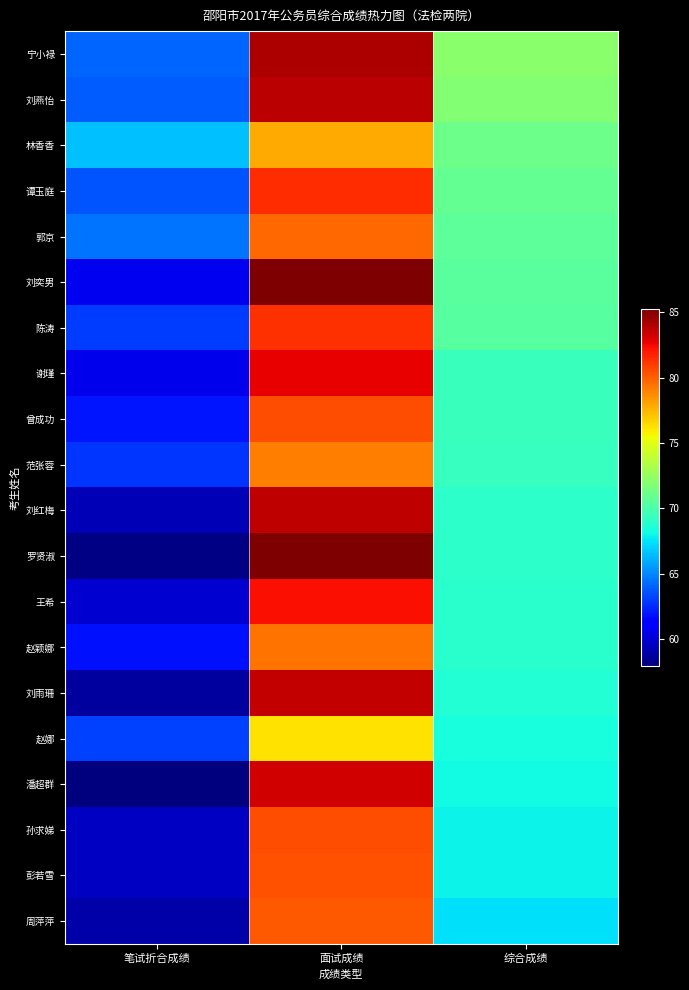

Which category has the lowest value across all series?

笔试折合成绩